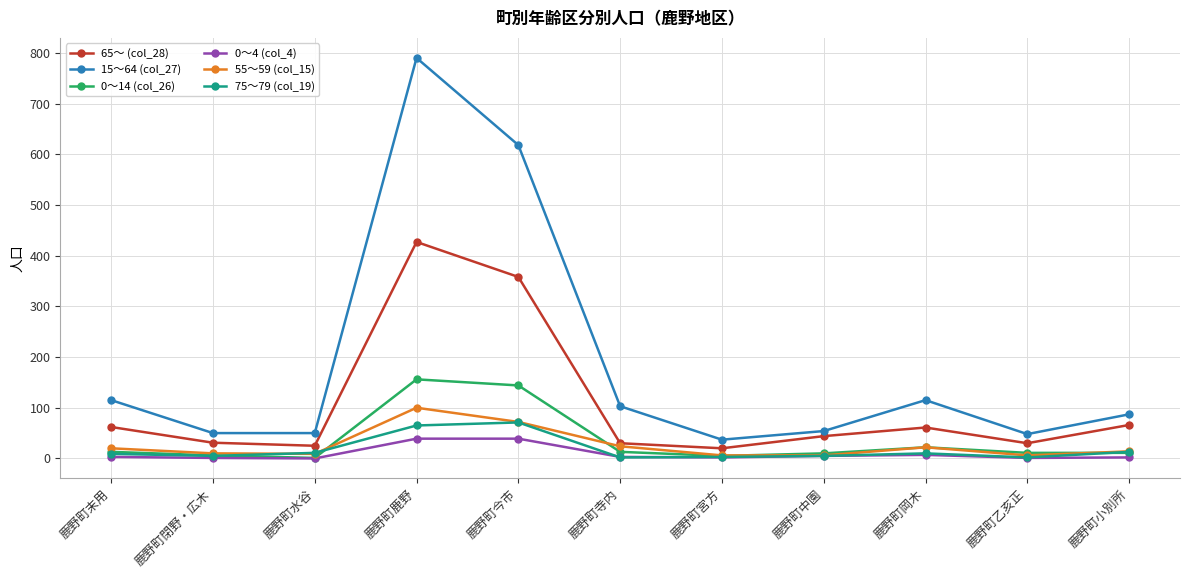

Which category has the highest value across all series?

鹿野町鹿野